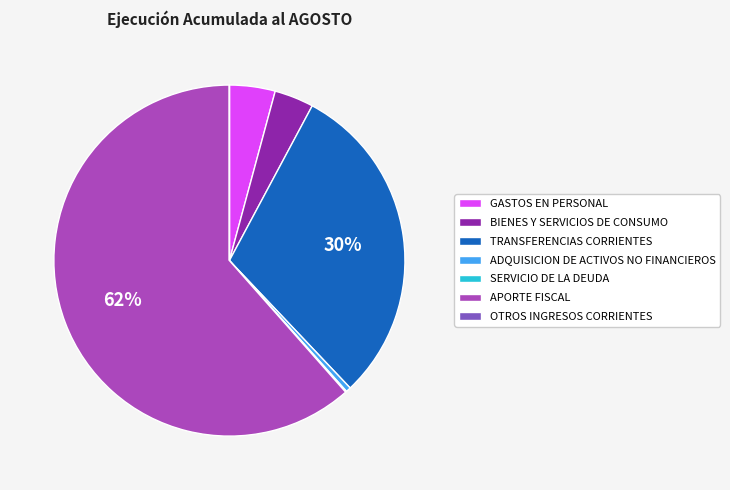

To the nearest percent, what is the combined percentage of ADQUISICION DE ACTIVOS NO FINANCIEROS and APORTE FISCAL?

62%